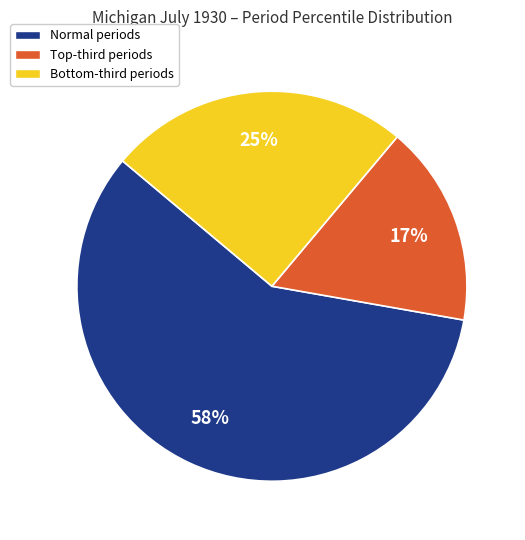

To the nearest percent, what is the average slice percentage?

33%